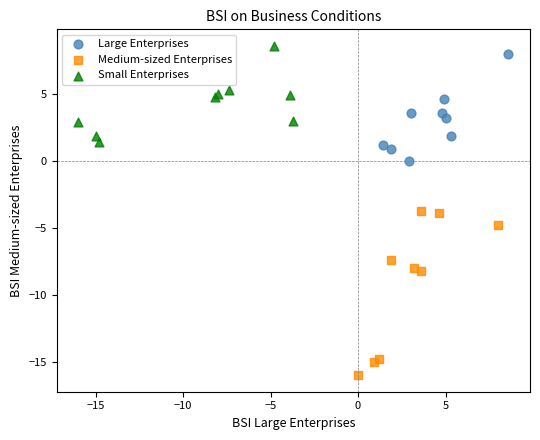

Which series has the widest spread of Y values?

Medium-sized Enterprises